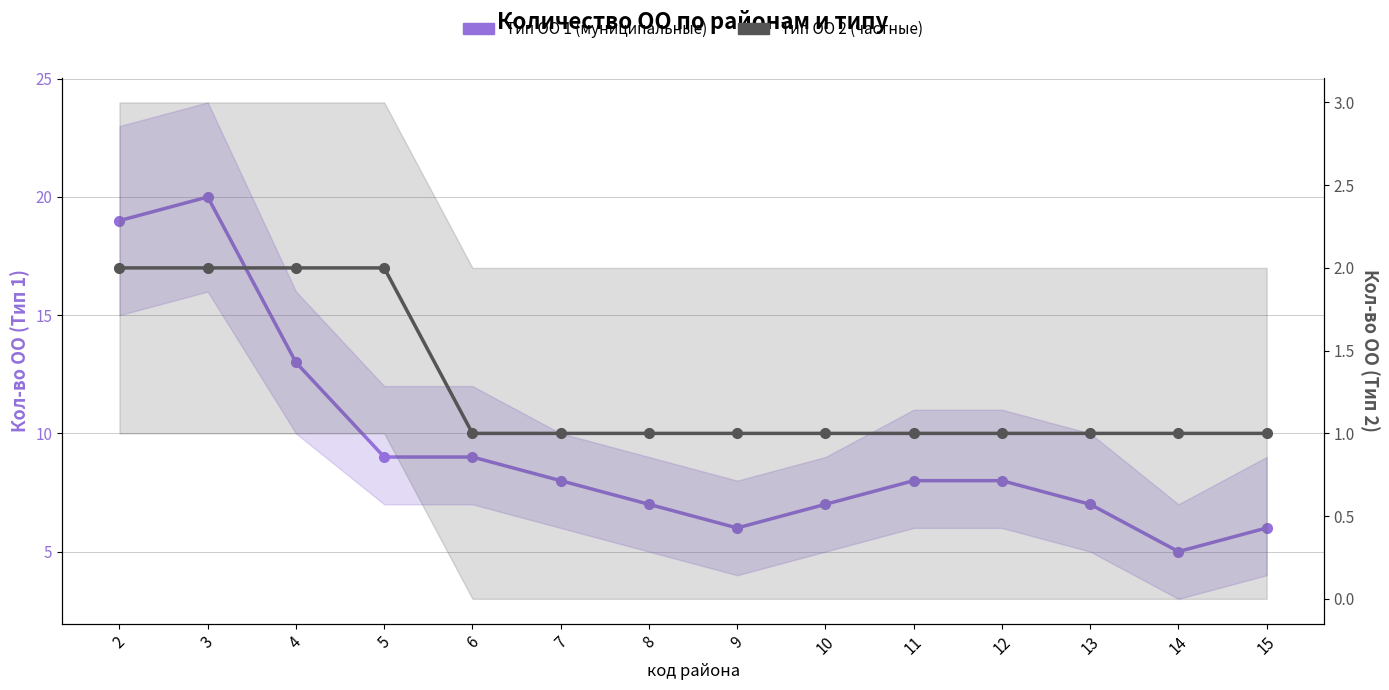

List the series in order of their peak value, highest first.

Тип ОО 1 (муниципальные), Тип ОО 2 (частные)